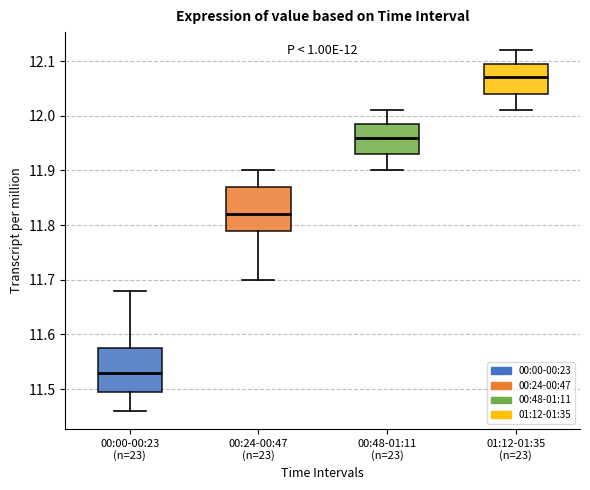

Which box has the lowest median line?

00:00-00:23 (n=23)